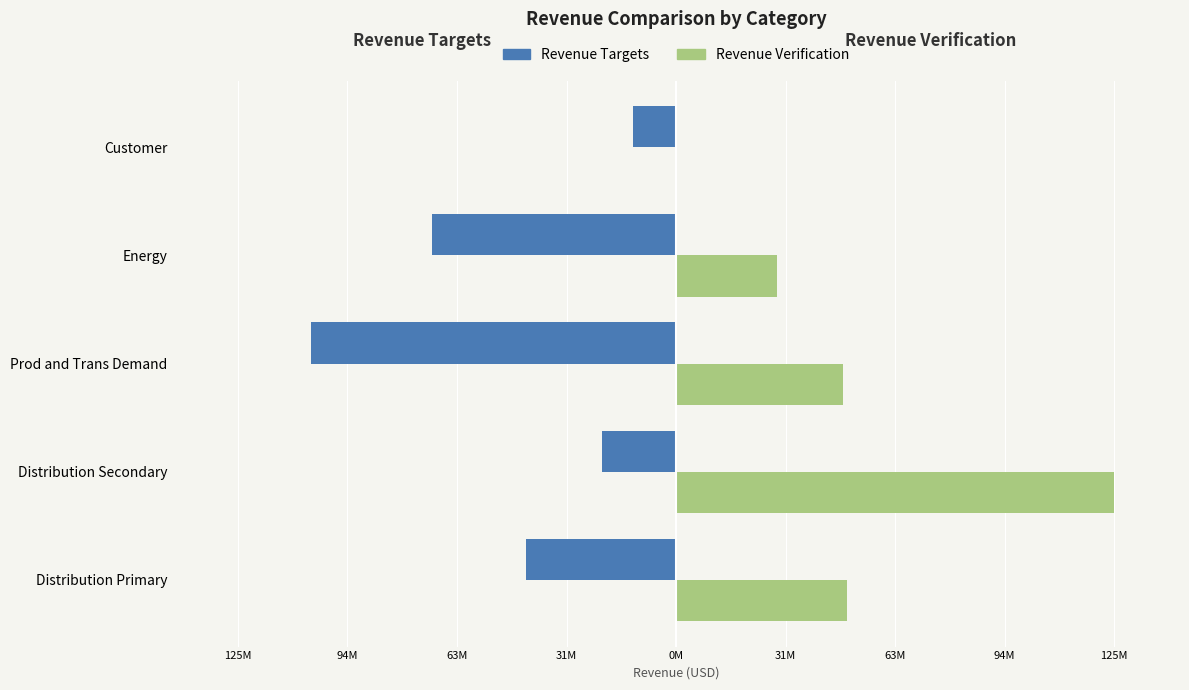

What are all the series names shown in the legend?

Revenue Targets, Revenue Verification